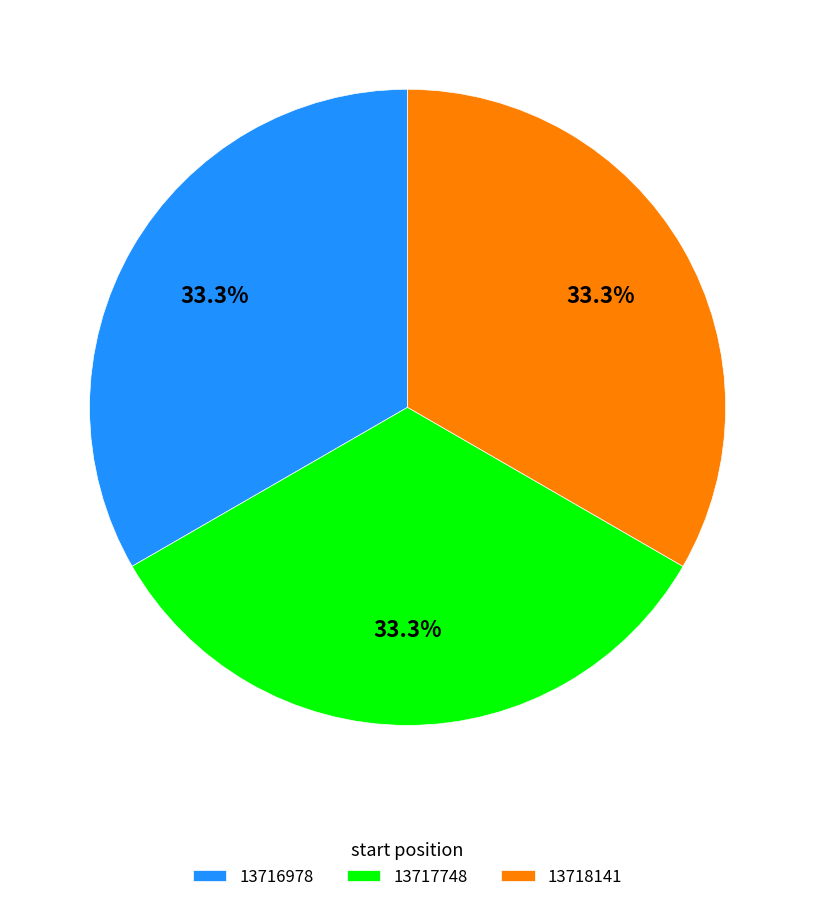

What percentage is the 13718141 slice, to the nearest percent?

33%